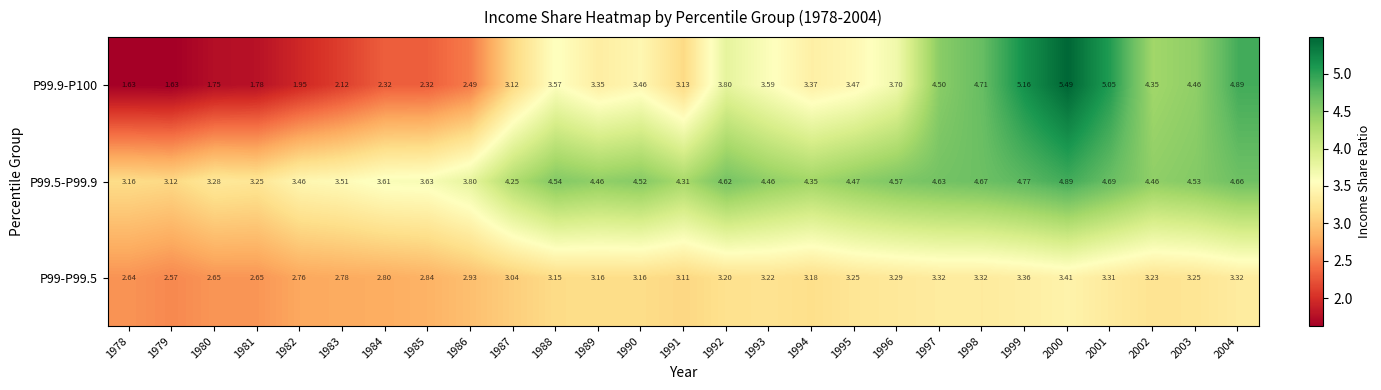

Is the value of P99.9-P100 at 1985 greater than the value of P99.5-P99.9 at 1998?

No